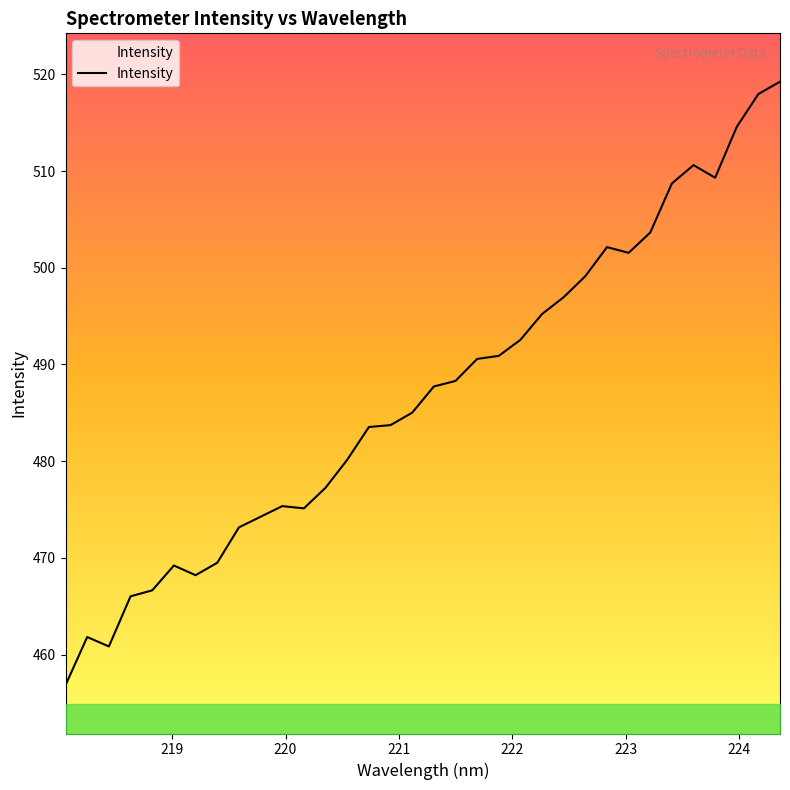

Does the chart display data point markers on the line(s)?

No